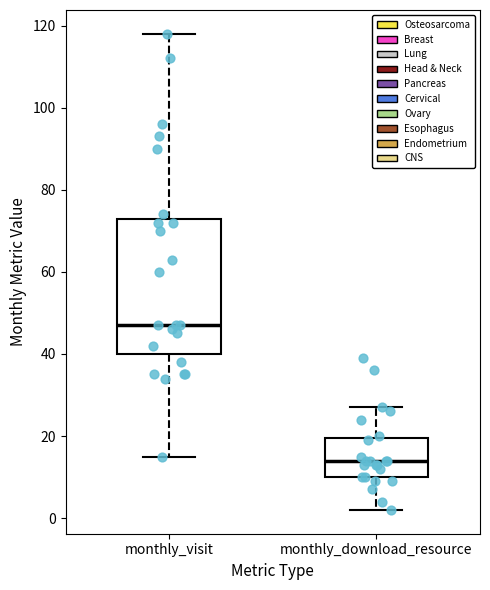

Reading left to right, read every box against the y-axis: the position of its median line, the range the box covers, and the ends of its whiskers. The values are not printed on the chart, so give them approximately, as read against the axis.

monthly_visit: median 48, box 40 to 74, whiskers 16 to 118
monthly_download_resource: median 14, box 10 to 20, whiskers 2 to 28